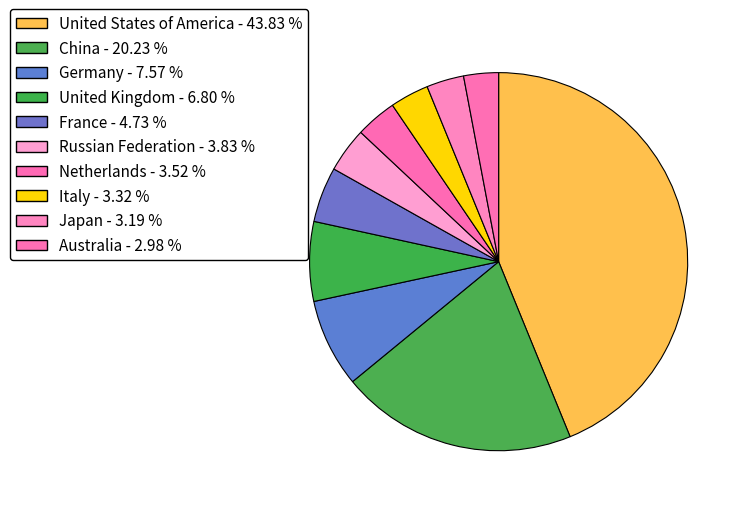

What percentage is NOT represented by Germany?

92.4%